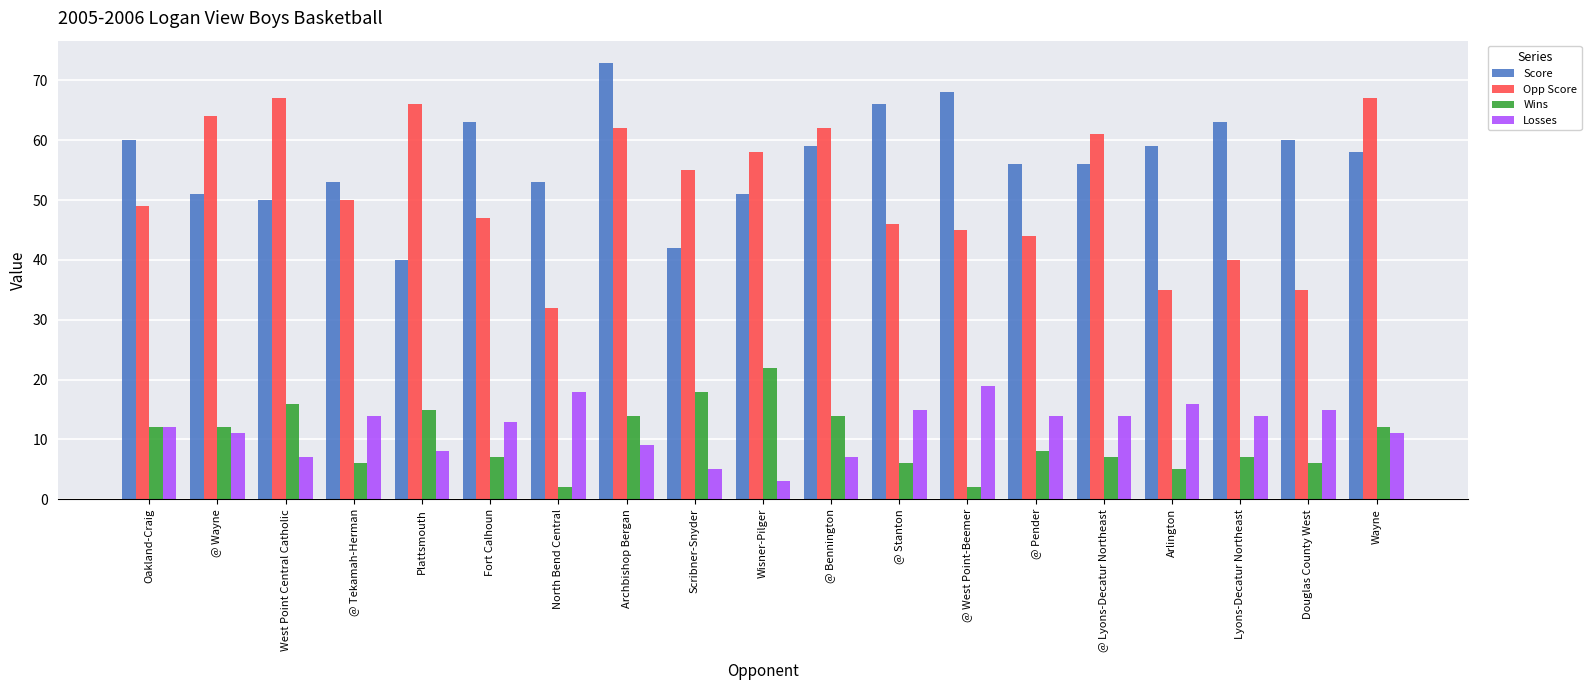

What is the difference between the Score values at Wayne and @ Pender?

2